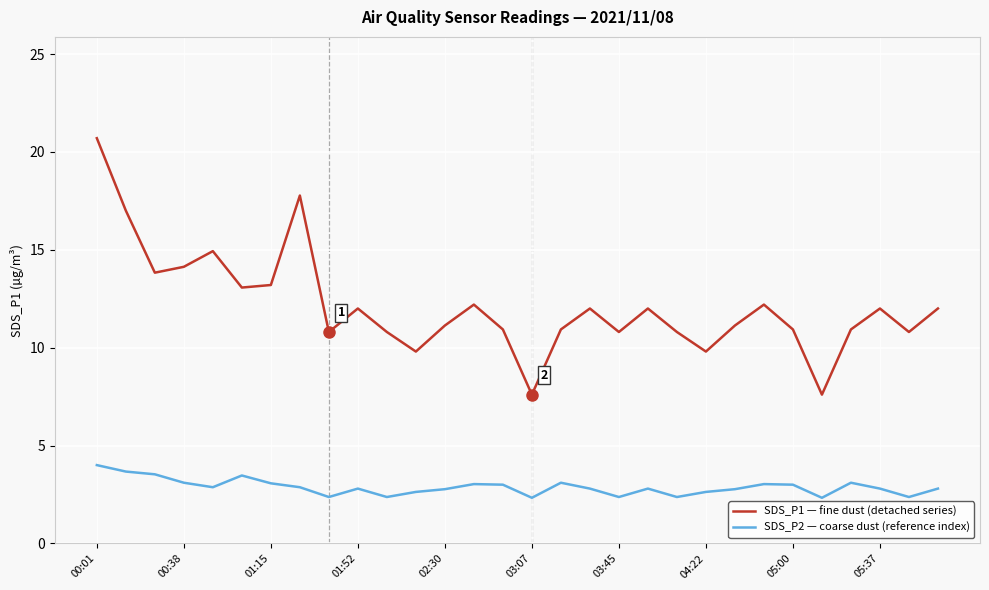

Which series has the largest total across all categories?

SDS_P1 — fine dust (detached series)